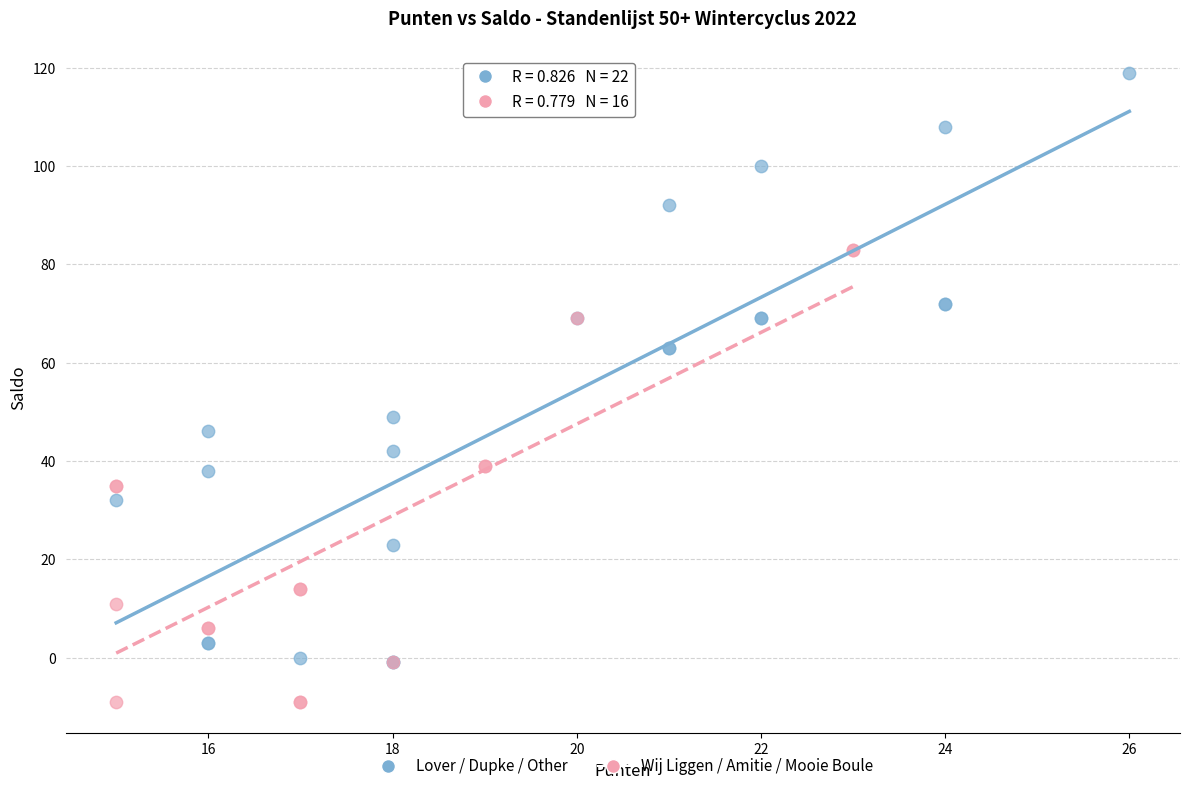

Which series reaches the minimum Y coordinate?

Wij Liggen / Amitie / Mooie Boule